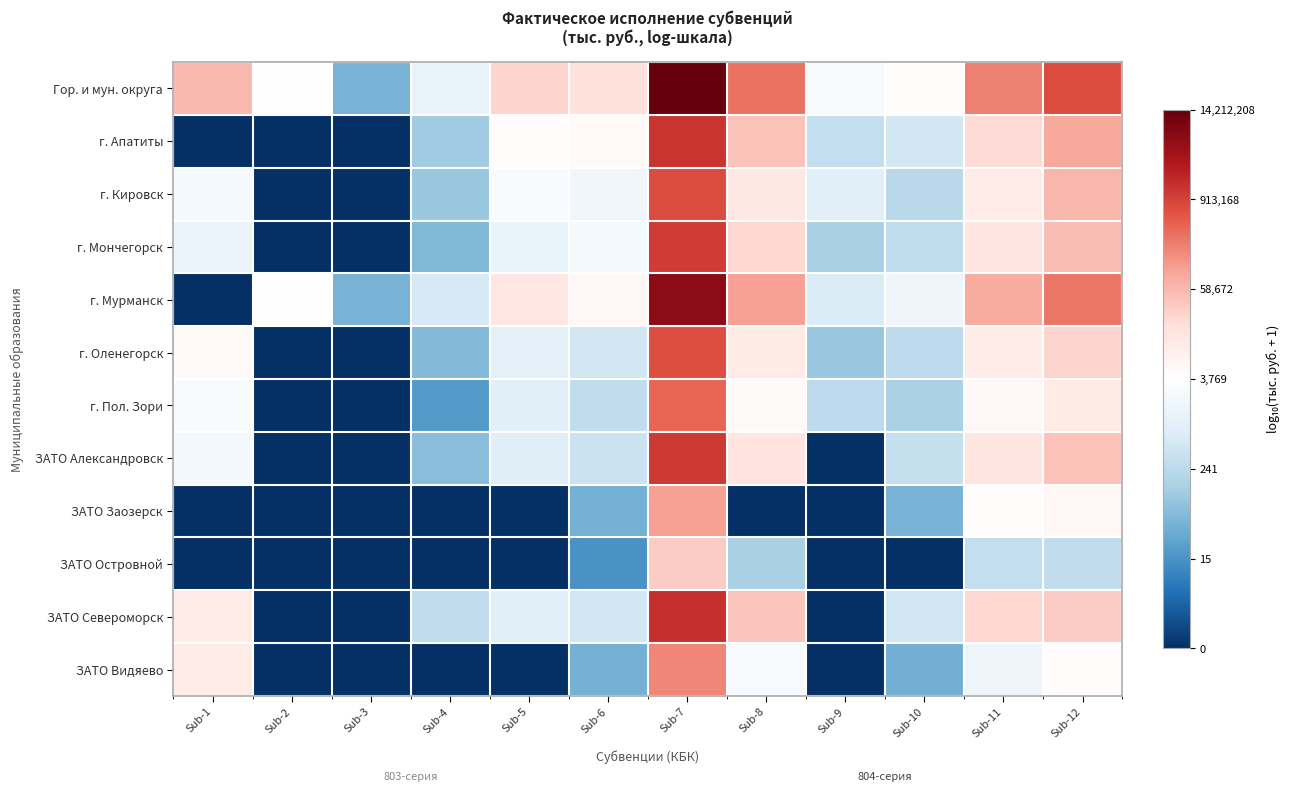

Where is ЗАТО Видяево nearest to the value 2?

Sub-6